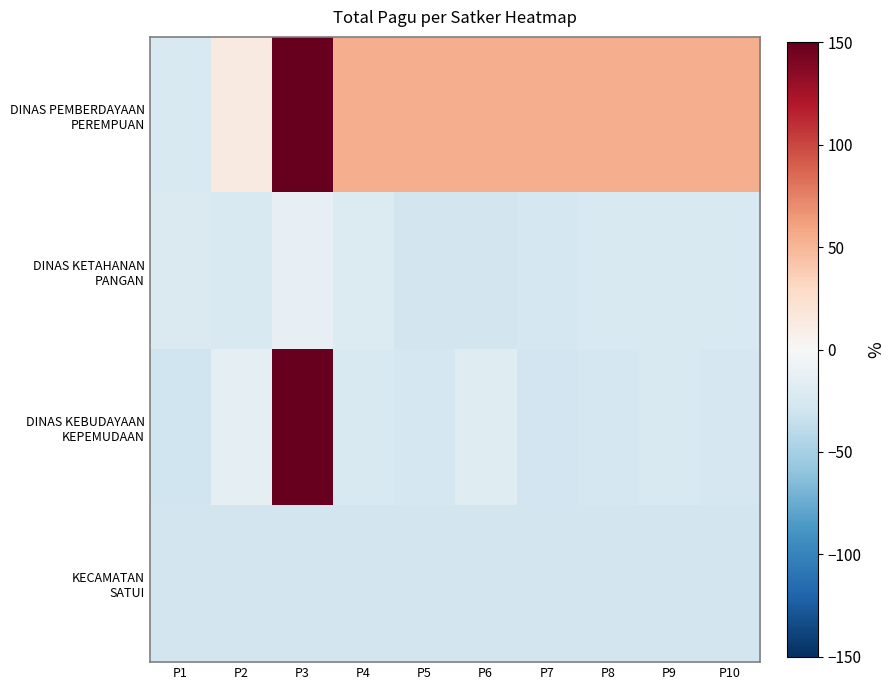

At P10, list the series in order from smallest to largest.

KECAMATAN SATUI, DINAS KEBUDAYAAN KEPEMUDAAN, DINAS KETAHANAN PANGAN, DINAS PEMBERDAYAAN PEREMPUAN